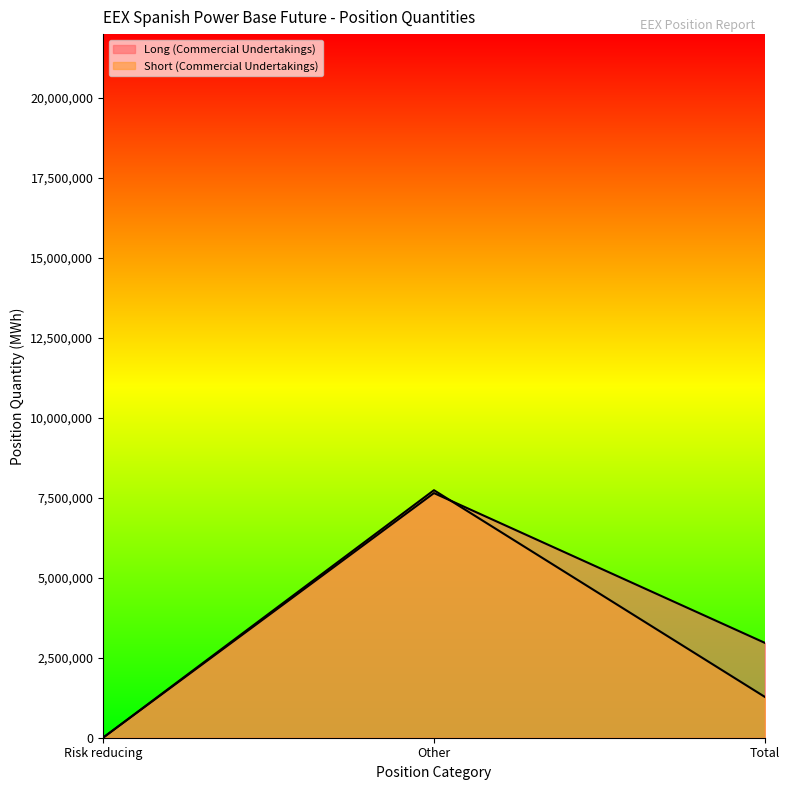

How many data points in Long (Commercial Undertakings) are less than 2966039?

1